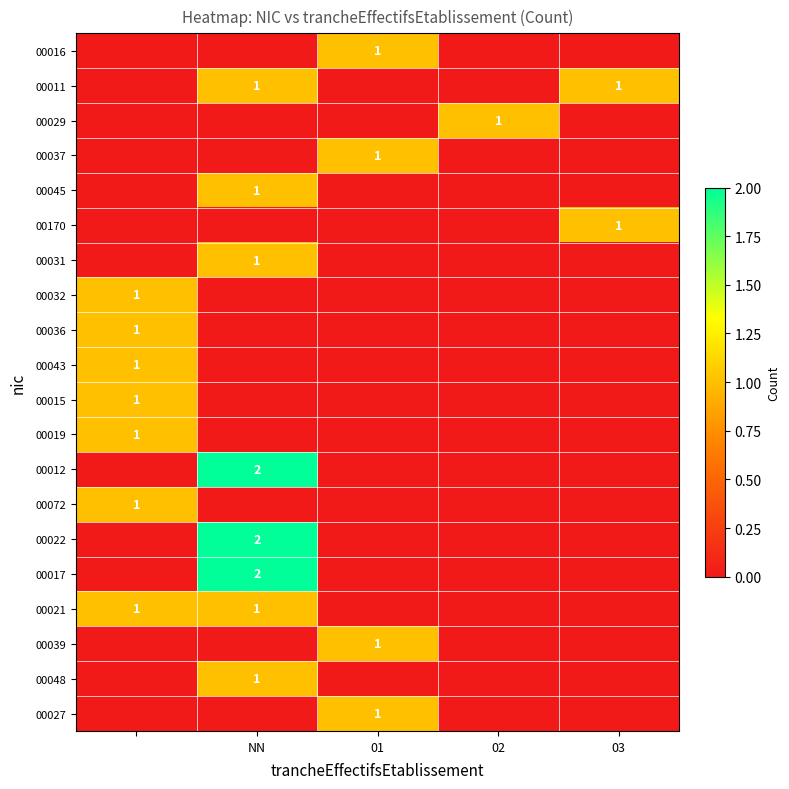

The 00027 series shows 1 at 01. True or false?

True